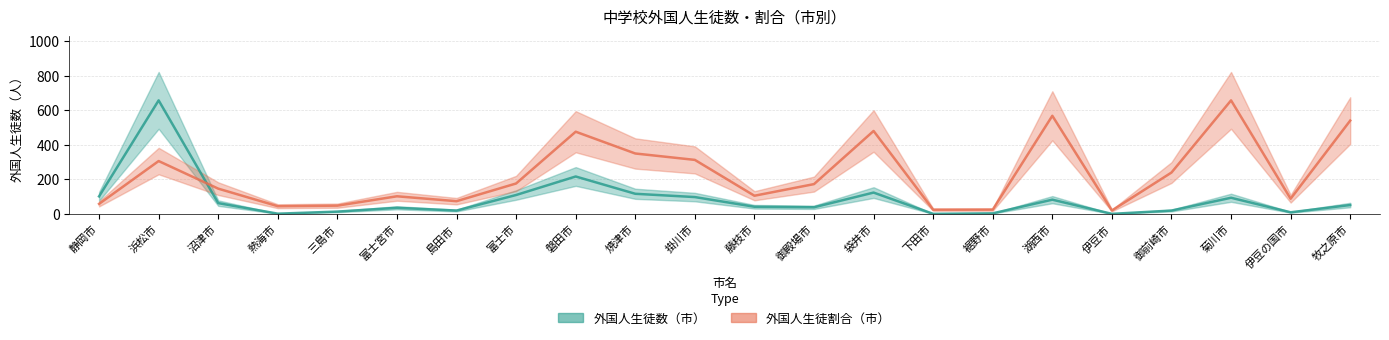

Which series has the largest total across all categories?

外国人生徒割合（市）